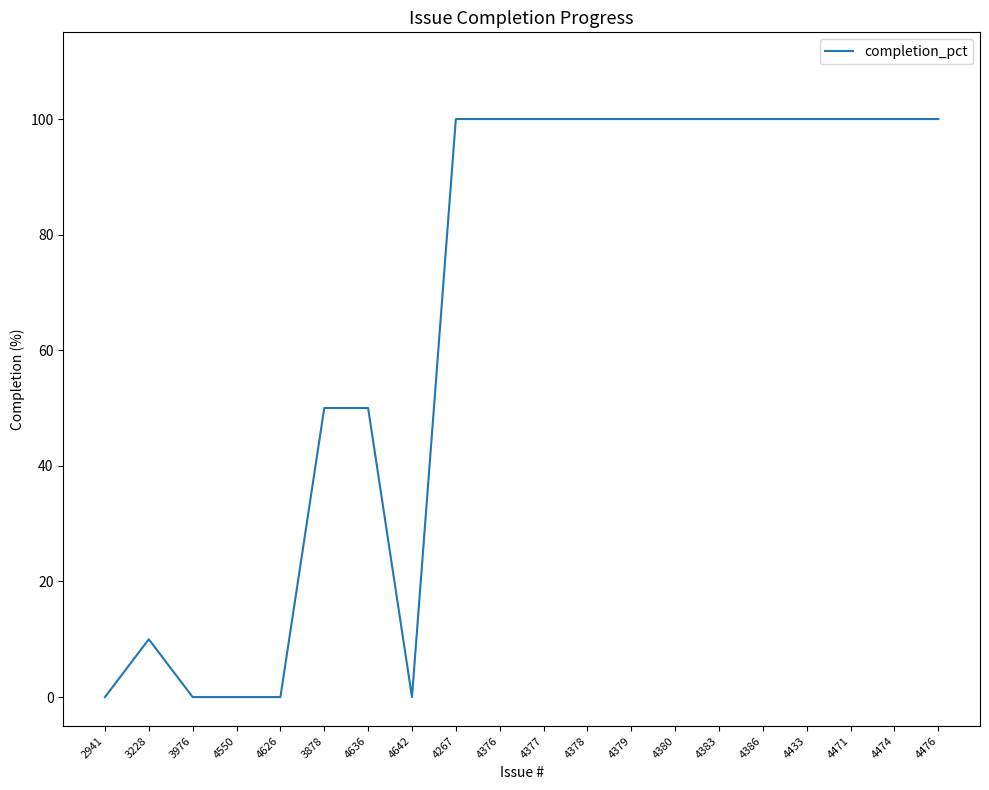

True or false: the data shows 41 at 4471.

False